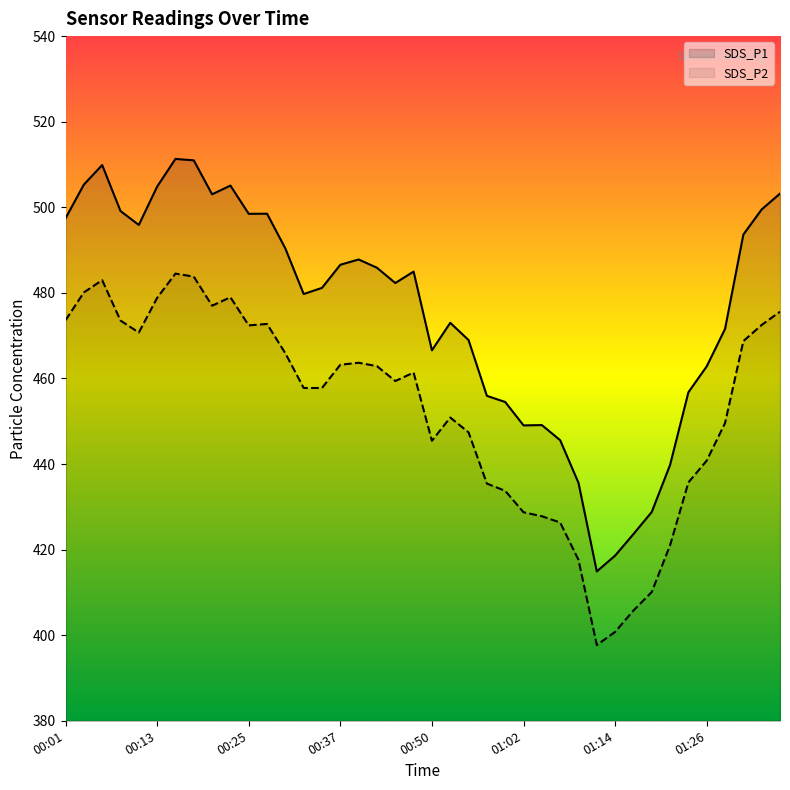

At which category is the sum across all series the highest?

00:15